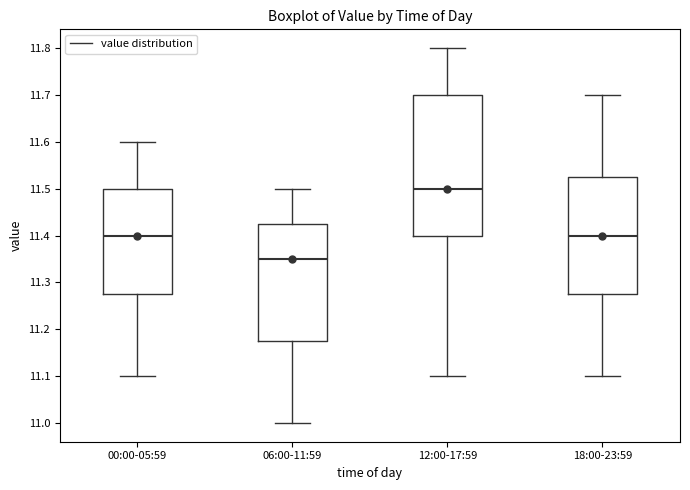

Reading left to right, read every box against the y-axis: the position of its median line, the range the box covers, and the ends of its whiskers. The values are not printed on the chart, so give them approximately, as read against the axis.

00:00-05:59: median 11.40, box 11.28 to 11.50, whiskers 11.10 to 11.60
06:00-11:59: median 11.35, box 11.18 to 11.43, whiskers 11.00 to 11.50
12:00-17:59: median 11.50, box 11.40 to 11.70, whiskers 11.10 to 11.80
18:00-23:59: median 11.40, box 11.28 to 11.53, whiskers 11.10 to 11.70